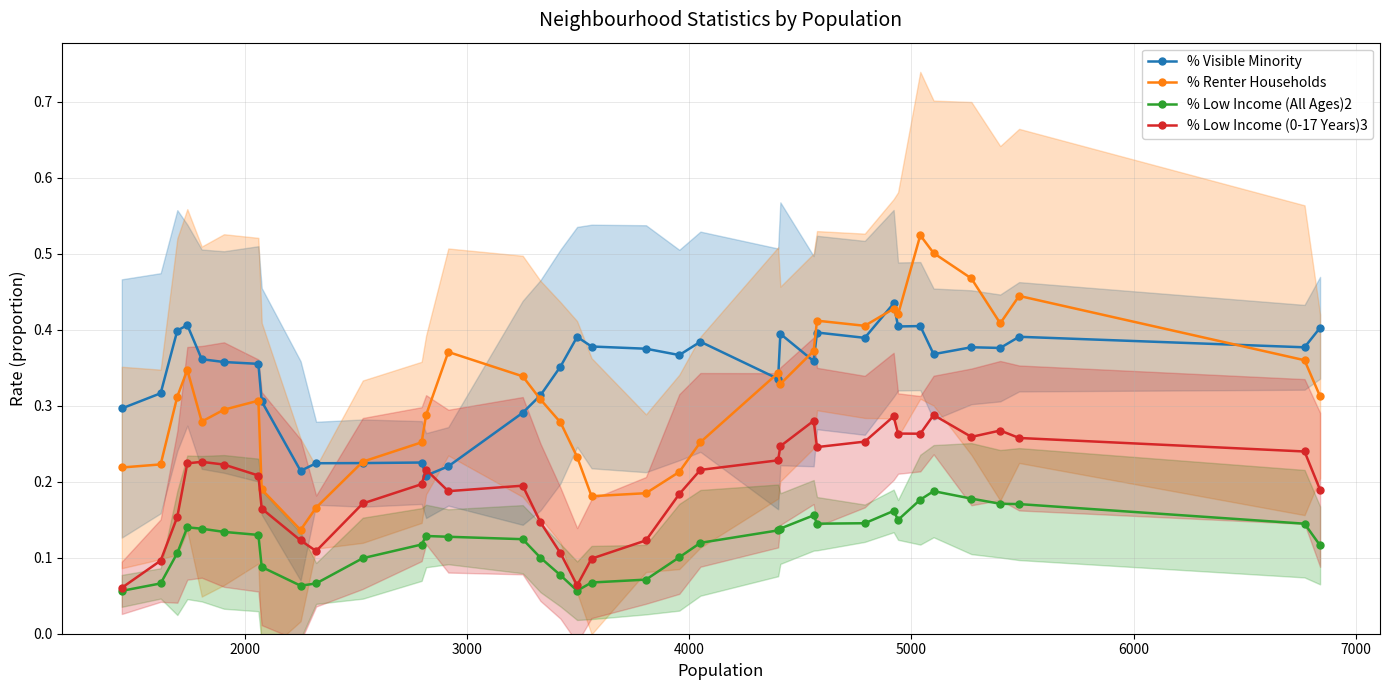

True or false: % Visible Minority has more than 2 interior local peaks.

True